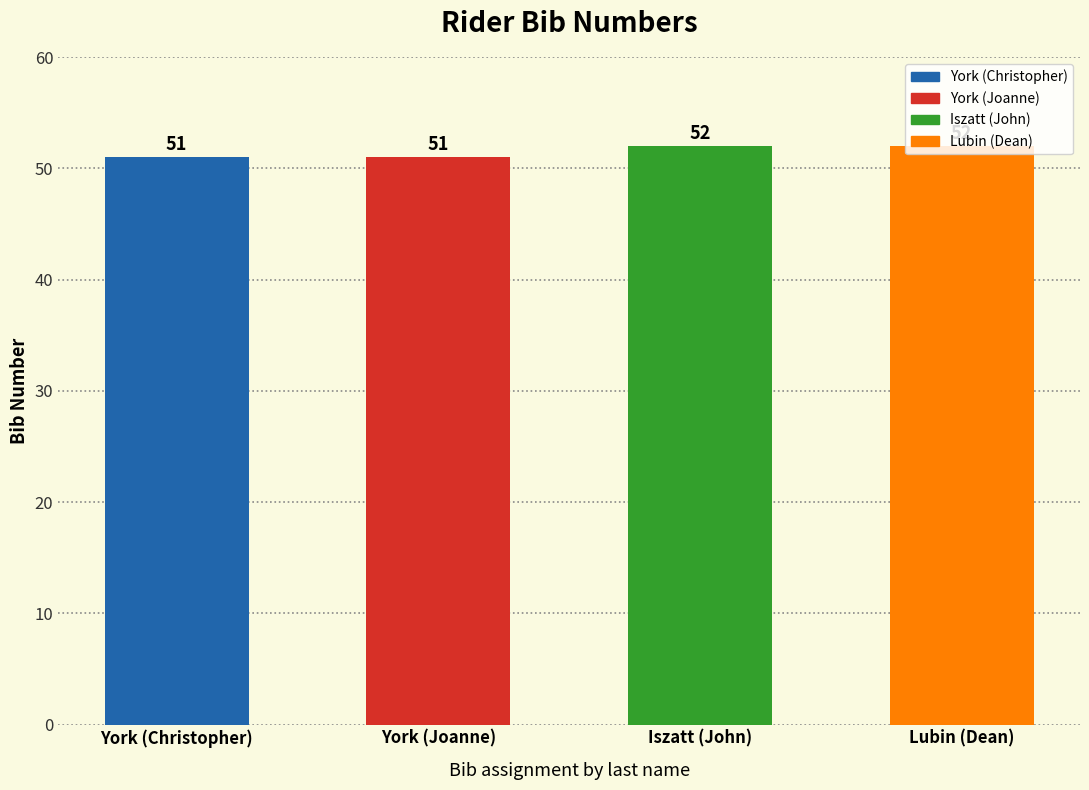

What is the change in value from York to Iszatt?

+1